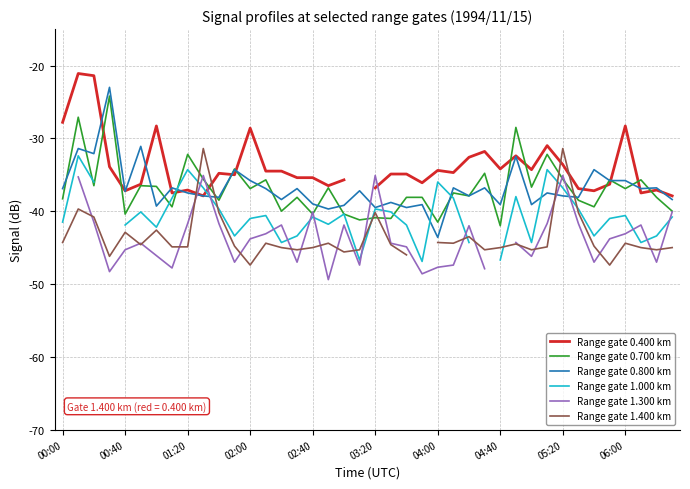

Is it true that Range gate 0.800 km equals -8.7 at 05:20?

False